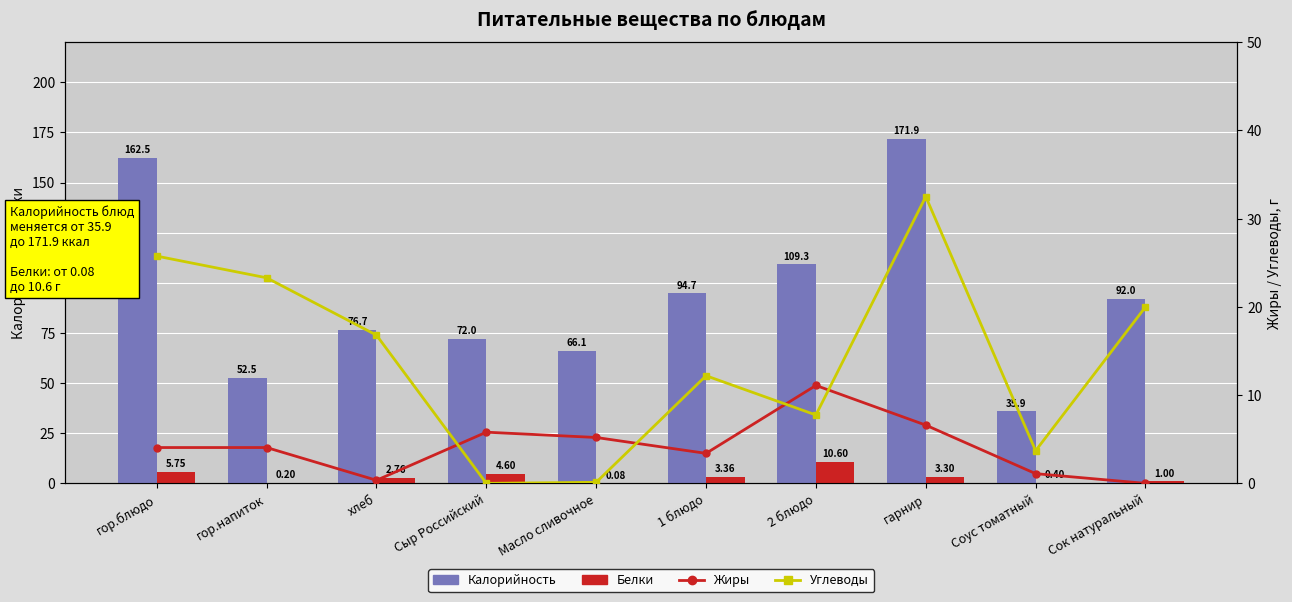

At which label does Жиры reach its peak?

2 блюдо